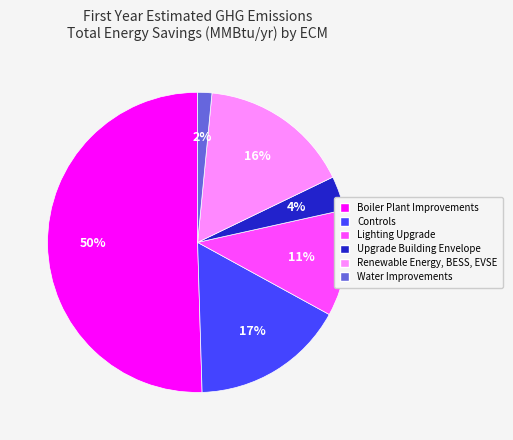

Which category accounts for the majority?

Boiler Plant Improvements